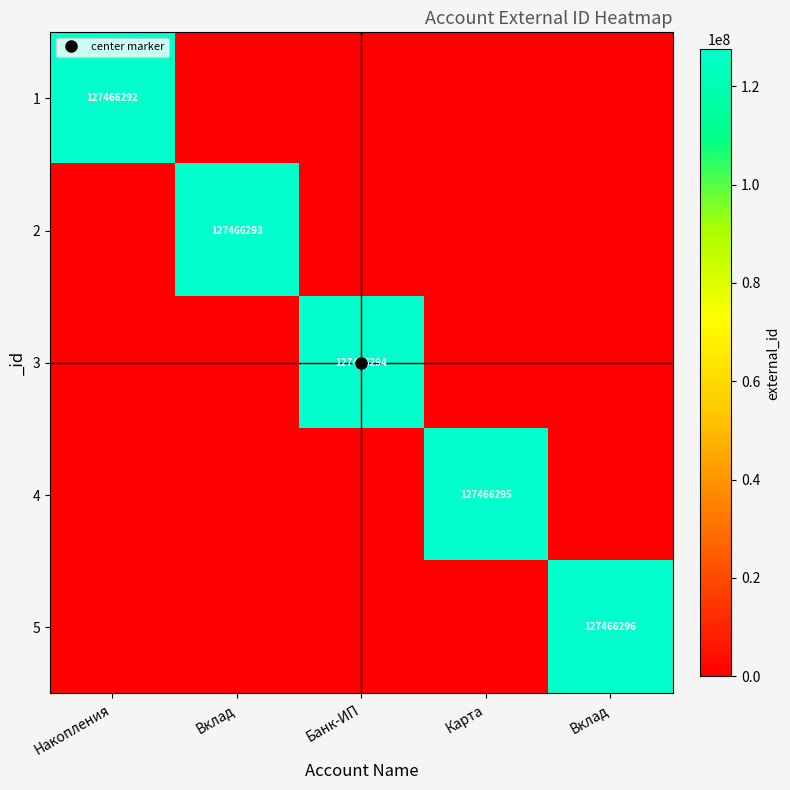

At which label is 5 closest to 63733148?

Накопления